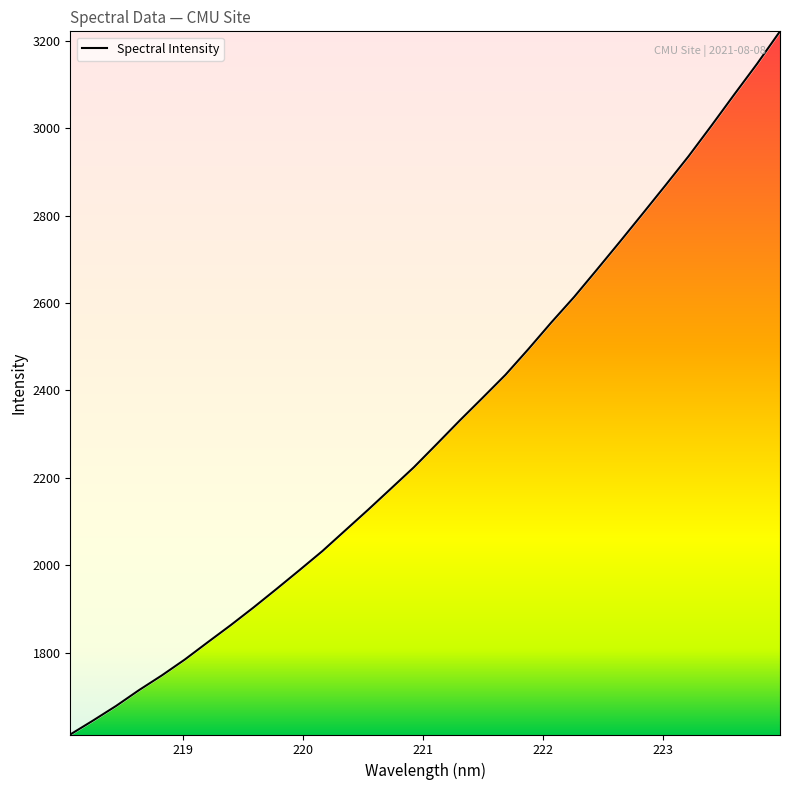

Does the chart display data point markers on the line(s)?

No